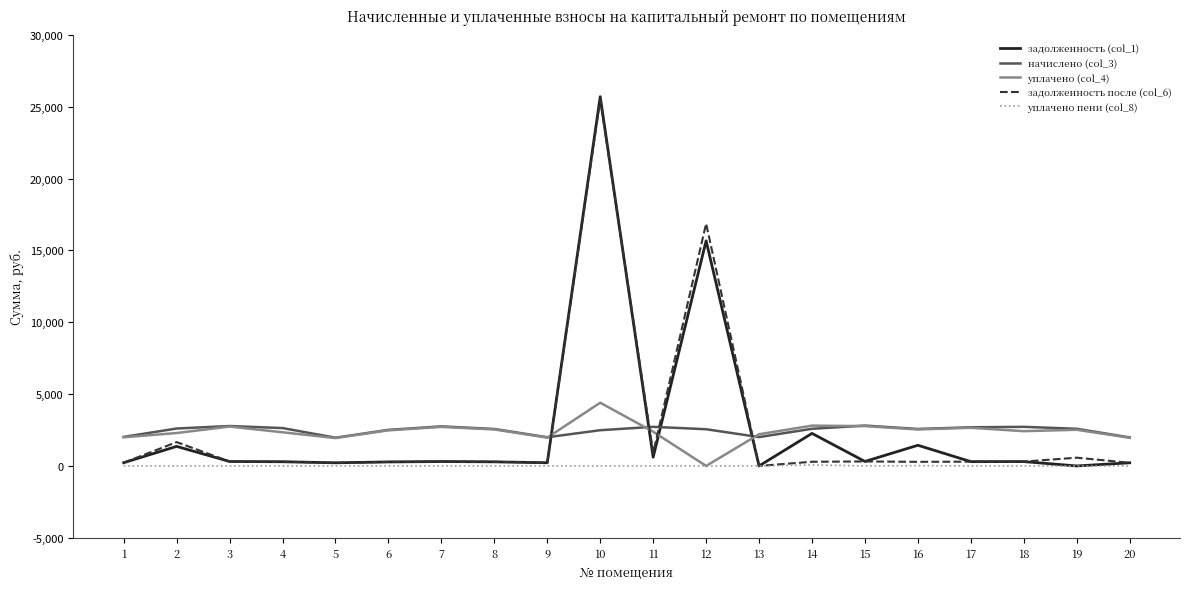

At which label is задолженность (col_1) closest to 12849?

12